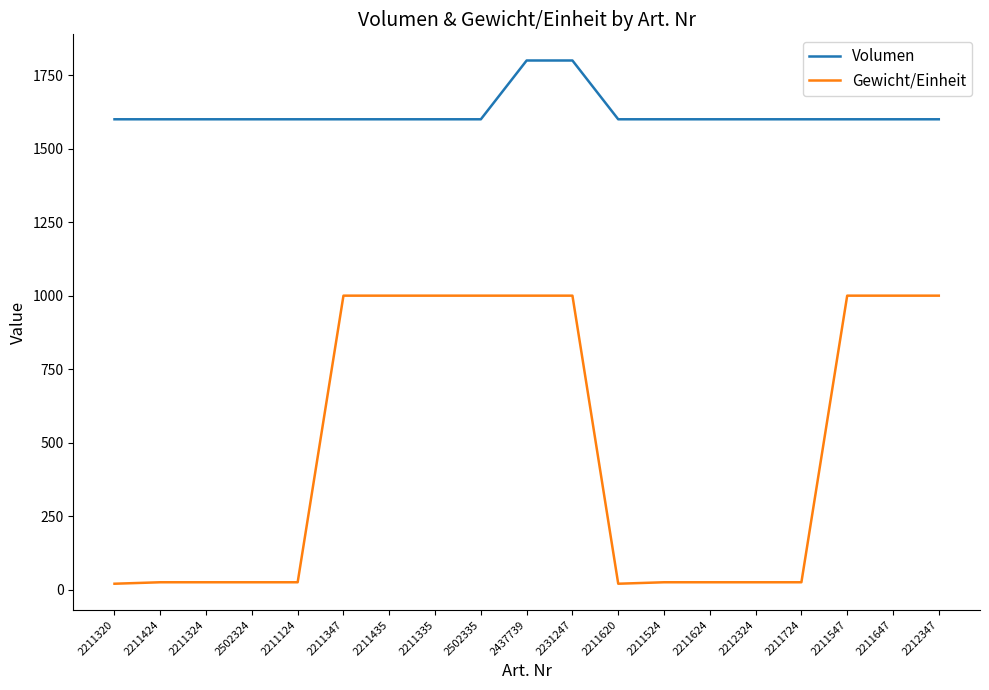

Which series has the largest total across all categories?

Volumen